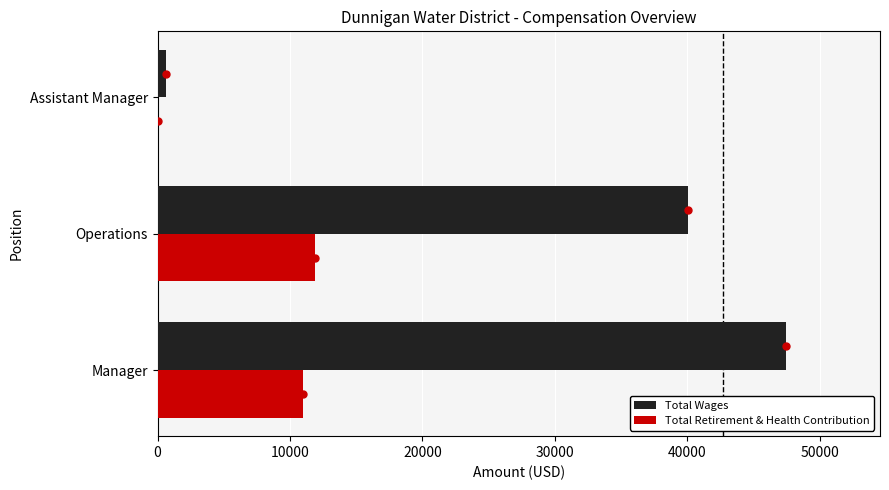

At which label is Total Retirement & Health Contribution closest to 5957?

Manager